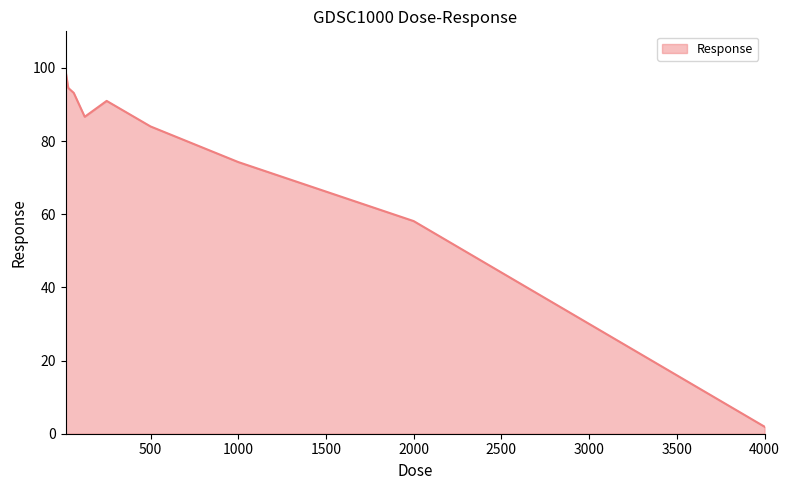

What is the difference between the maximum and minimum values?

97.3